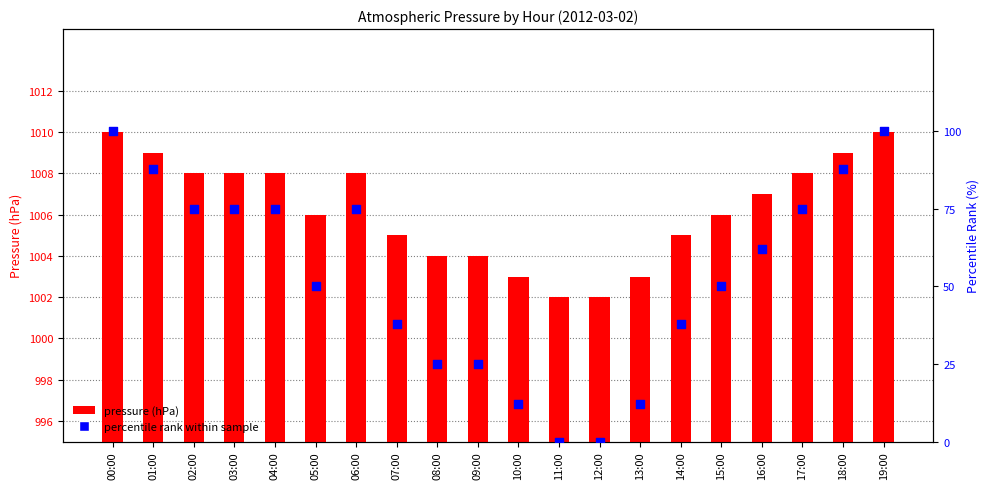

At which category is the sum across all series the highest?

00:00